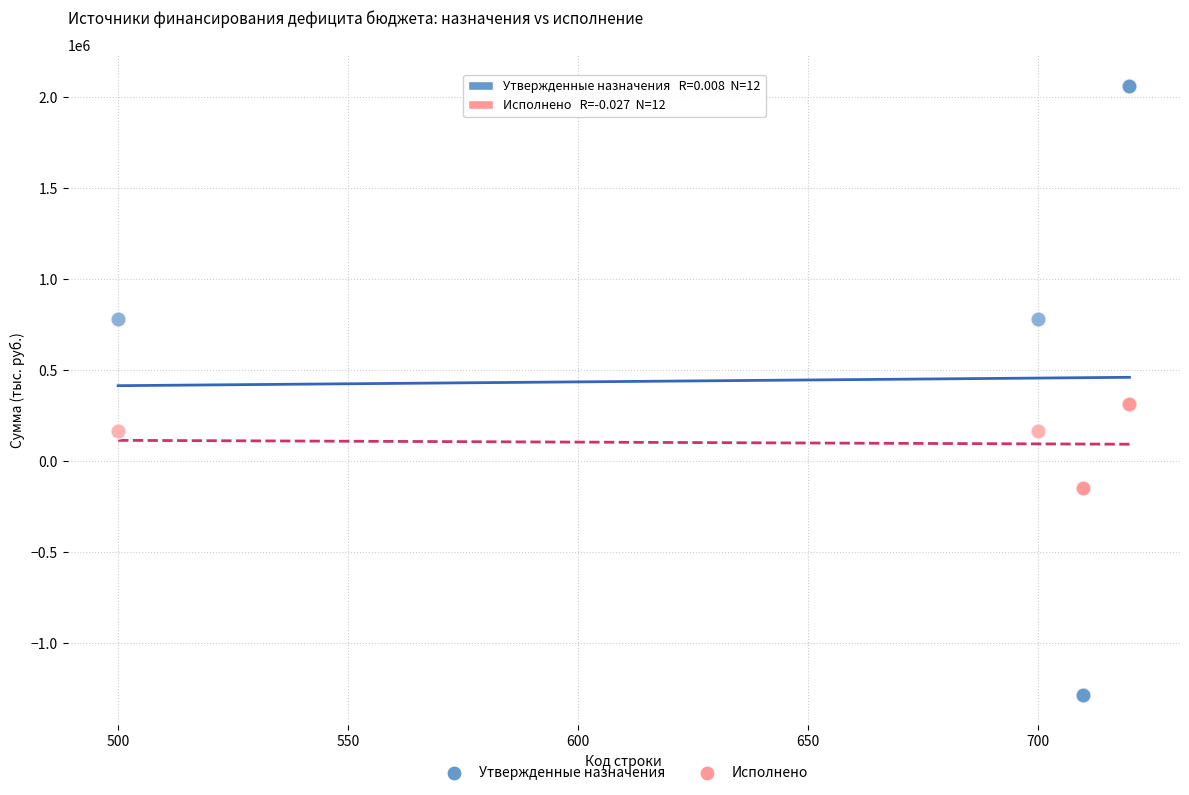

Which series has the largest Y range (max minus min)?

Утвержденные назначения